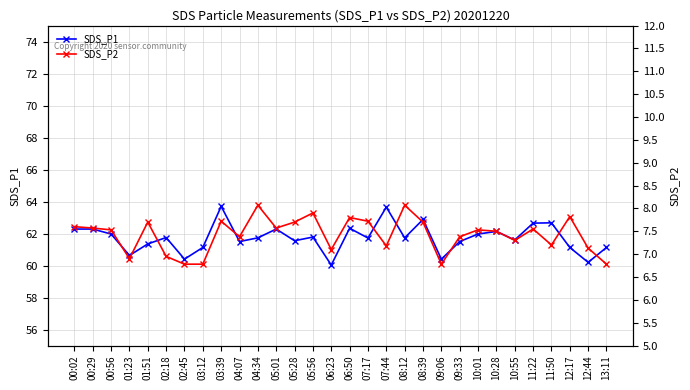

Which category has the highest value in the SDS_P2 series?

04:34